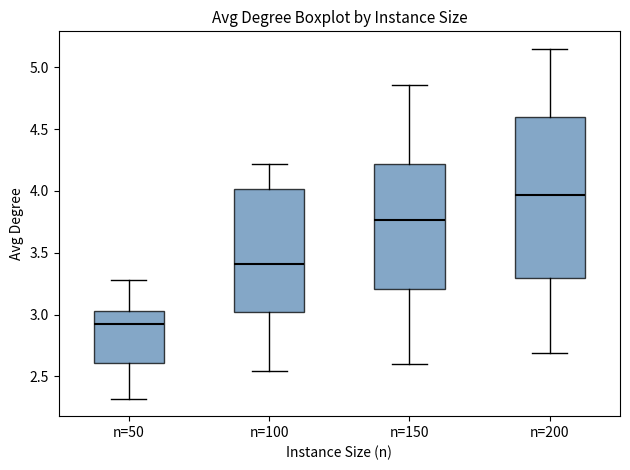

Reading left to right, read every box against the y-axis: the position of its median line, the range the box covers, and the ends of its whiskers. The values are not printed on the chart, so give them approximately, as read against the axis.

n=50: median 2.90, box 2.60 to 3.05, whiskers 2.30 to 3.30
n=100: median 3.40, box 3.00 to 4.00, whiskers 2.55 to 4.20
n=150: median 3.75, box 3.20 to 4.20, whiskers 2.60 to 4.85
n=200: median 3.95, box 3.30 to 4.60, whiskers 2.70 to 5.15